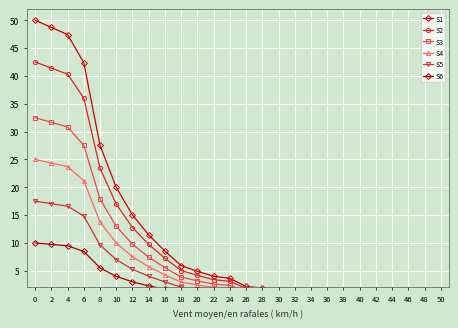

Which series has the largest total across all categories?

S1